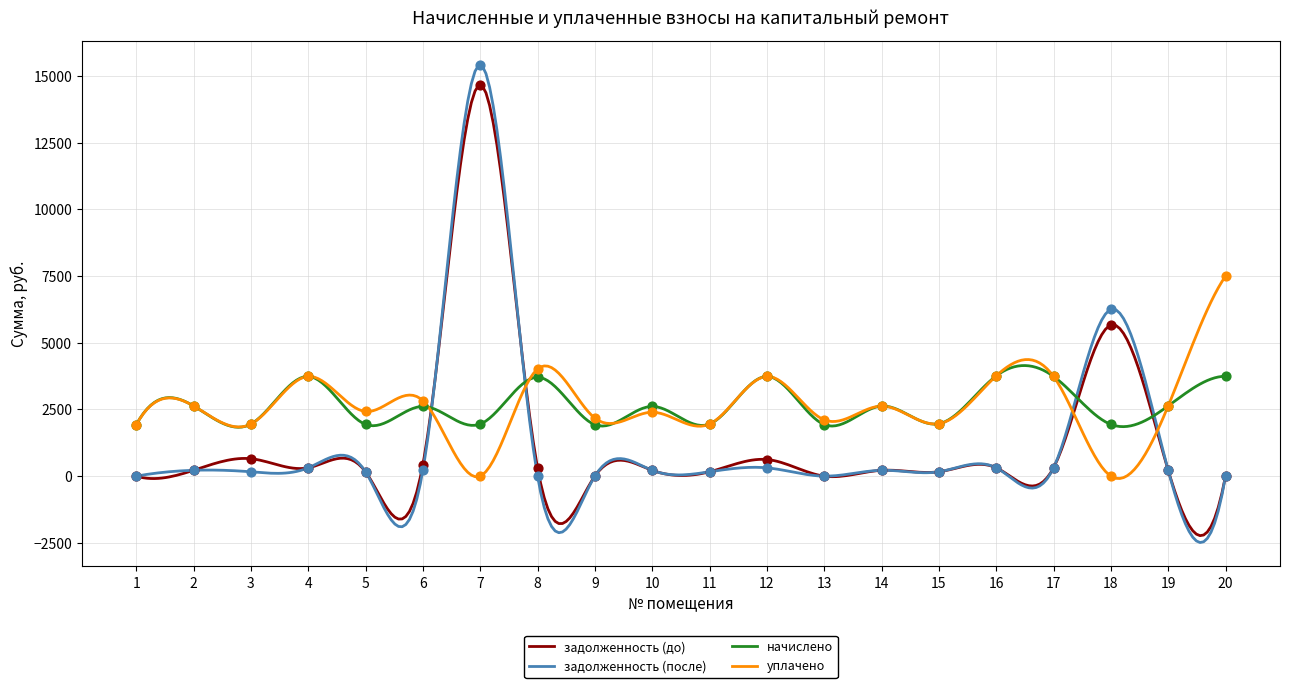

At which category is the sum across all series the highest?

7